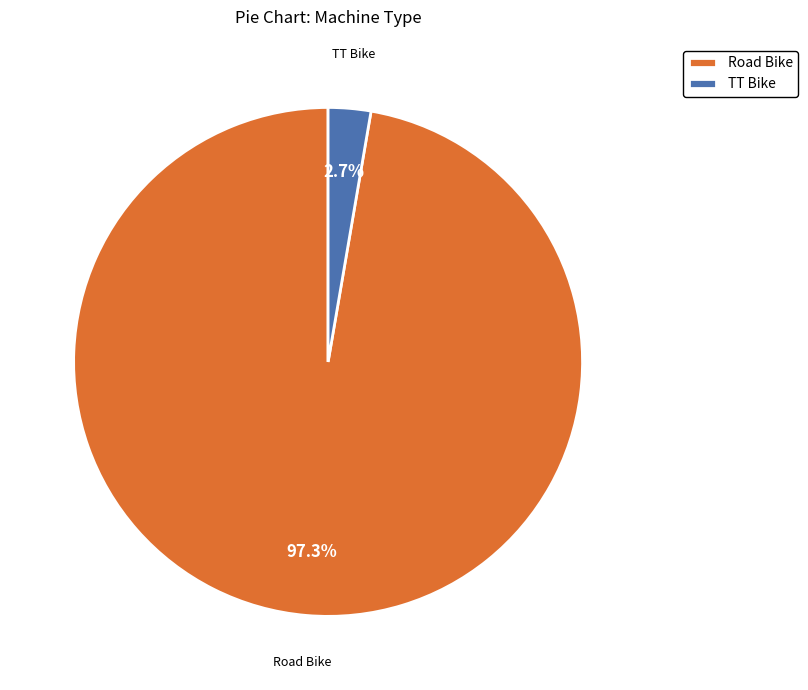

Does any single category account for the majority?

Yes